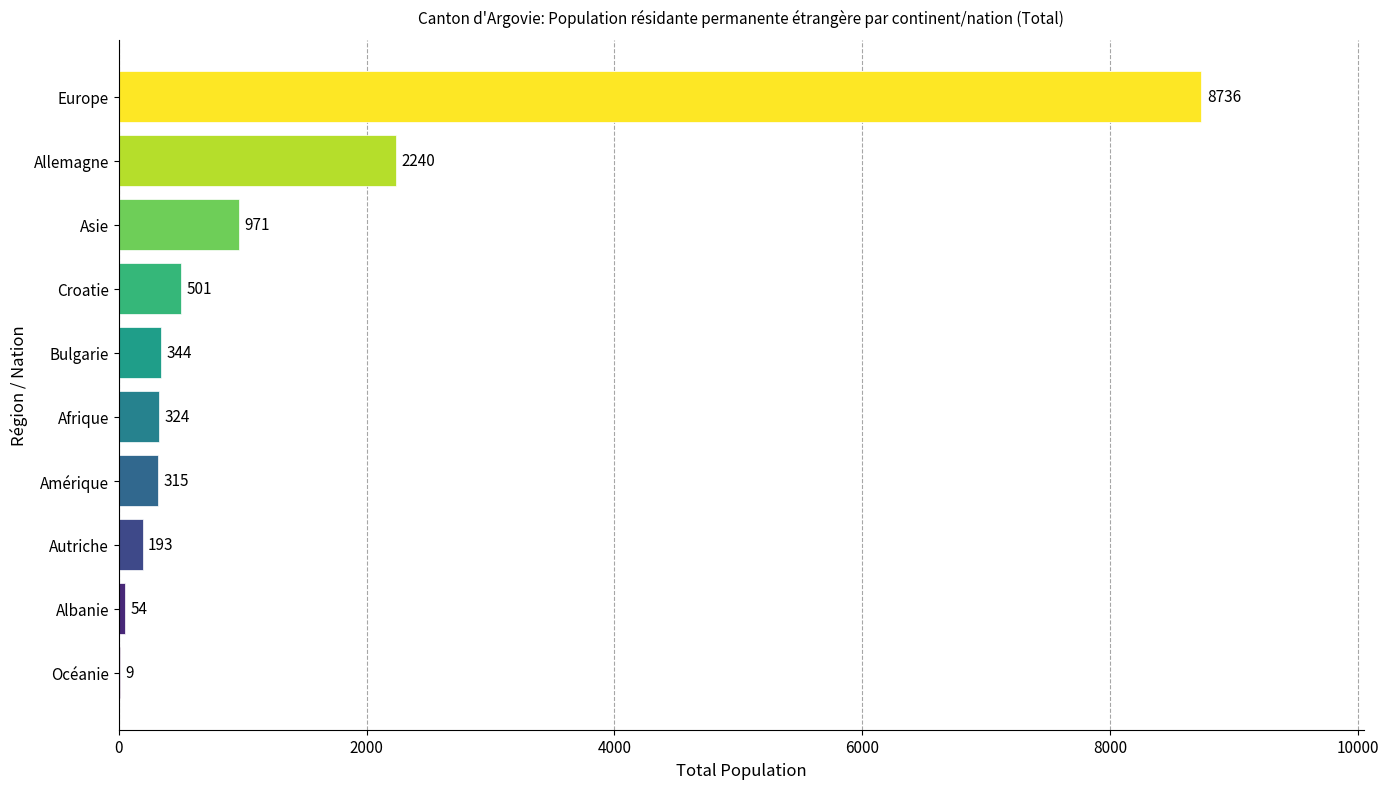

Does the chart contain stacked bars?

No